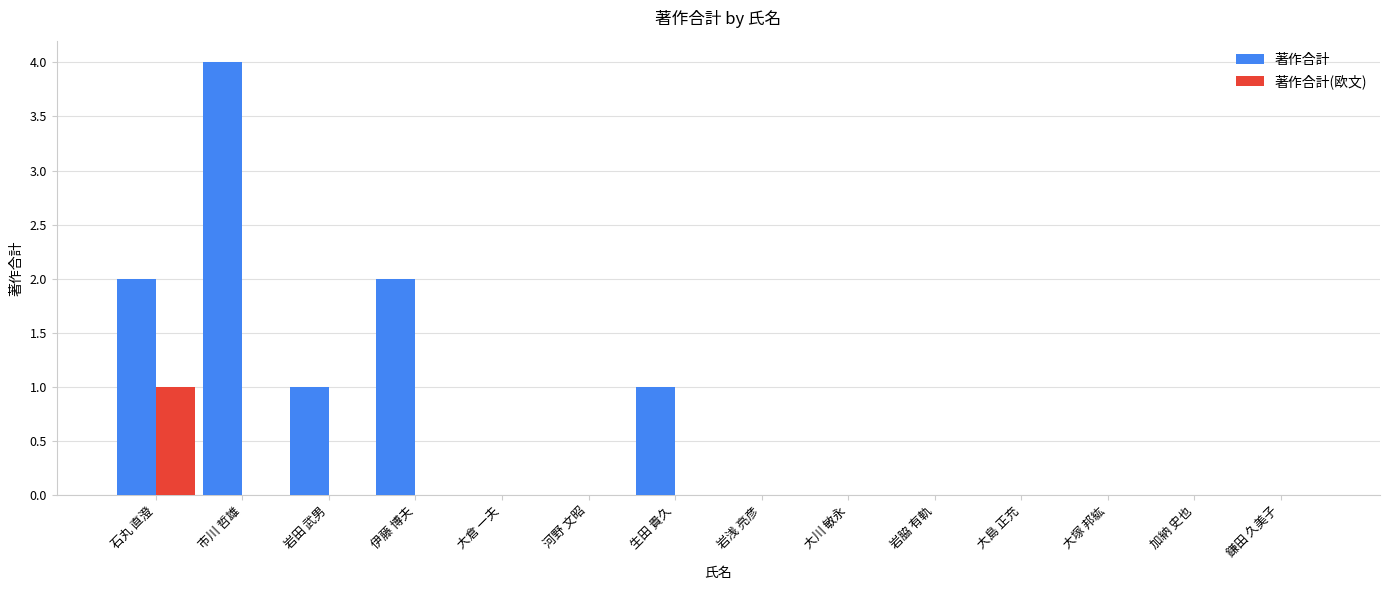

Is it true that 著作合計 equals 0 at 河野 文昭?

True